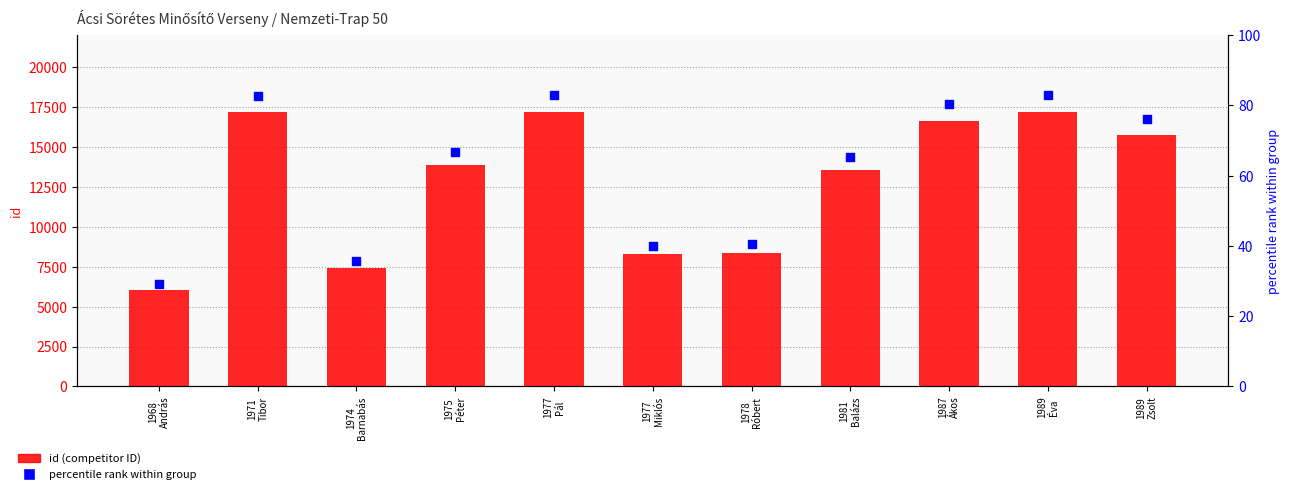

At how many categories does at least one series exceed 5097?

11